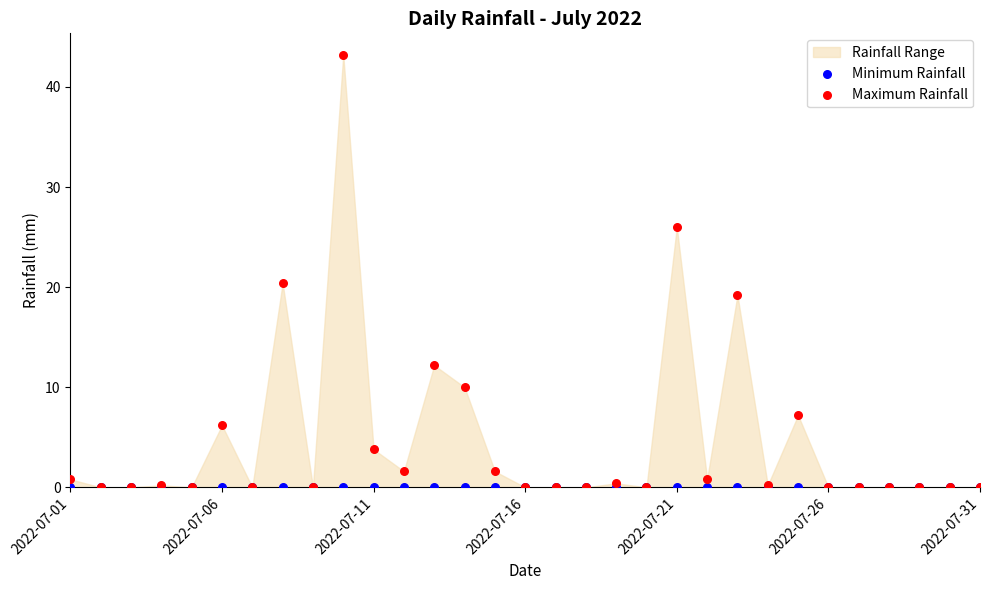

In the Maximum Rainfall series, what Y value is closest to 21?

20.4